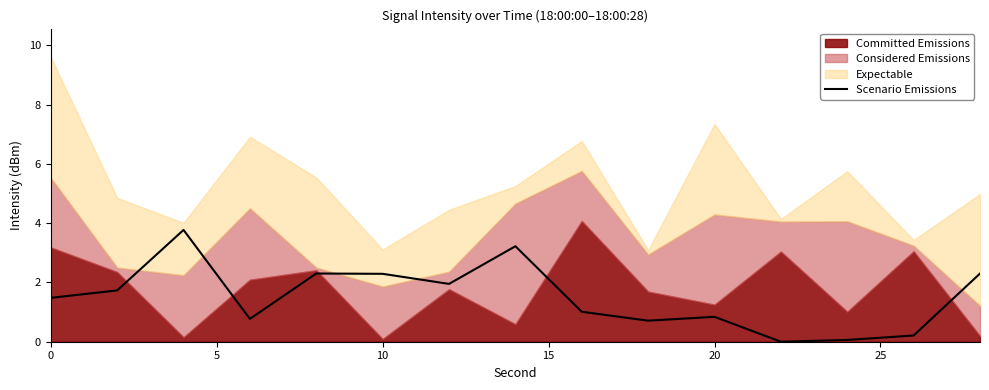

How many lines are shown in the chart?

1